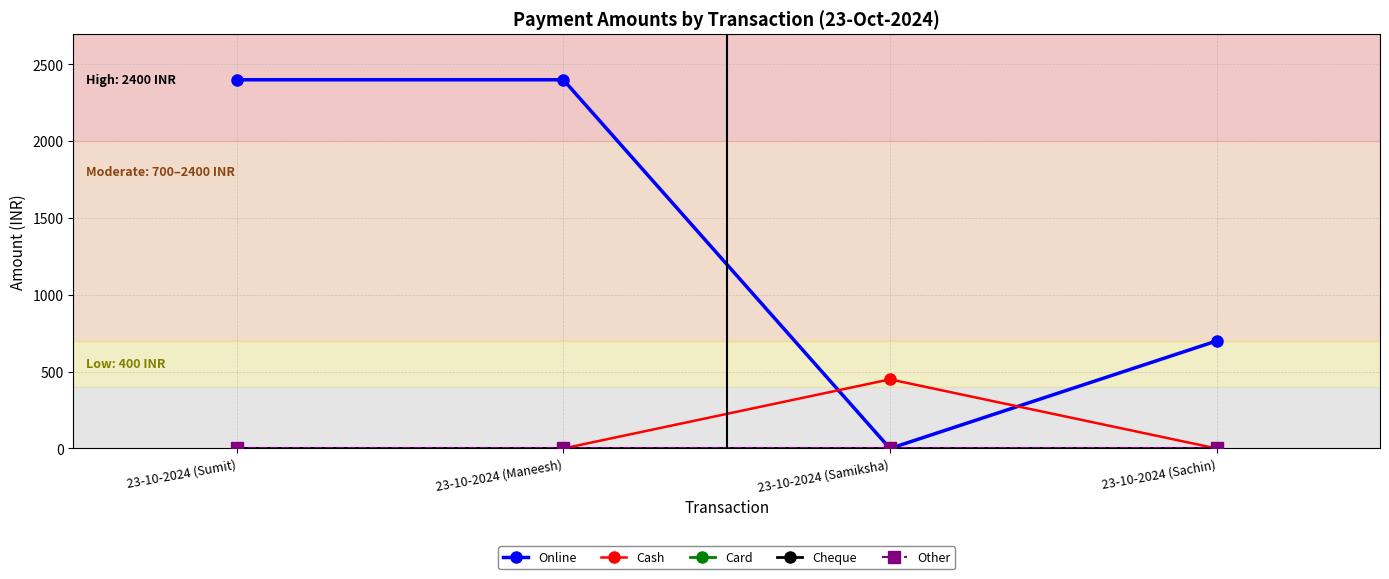

True or false: Cash and Other intersect in this chart.

False